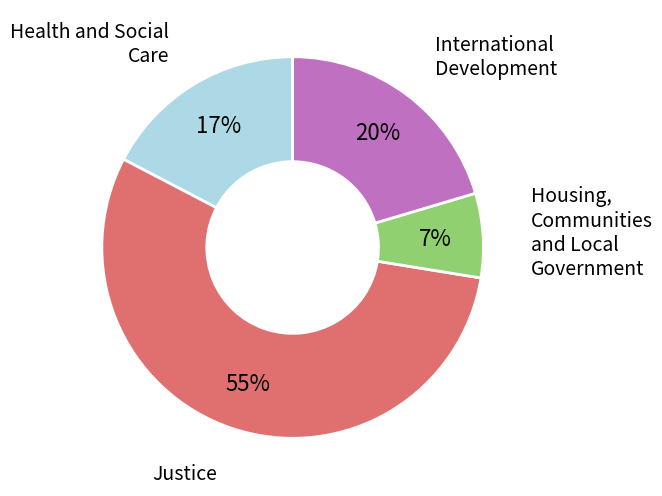

Which slice is the smallest?

Housing, Communities and Local Government